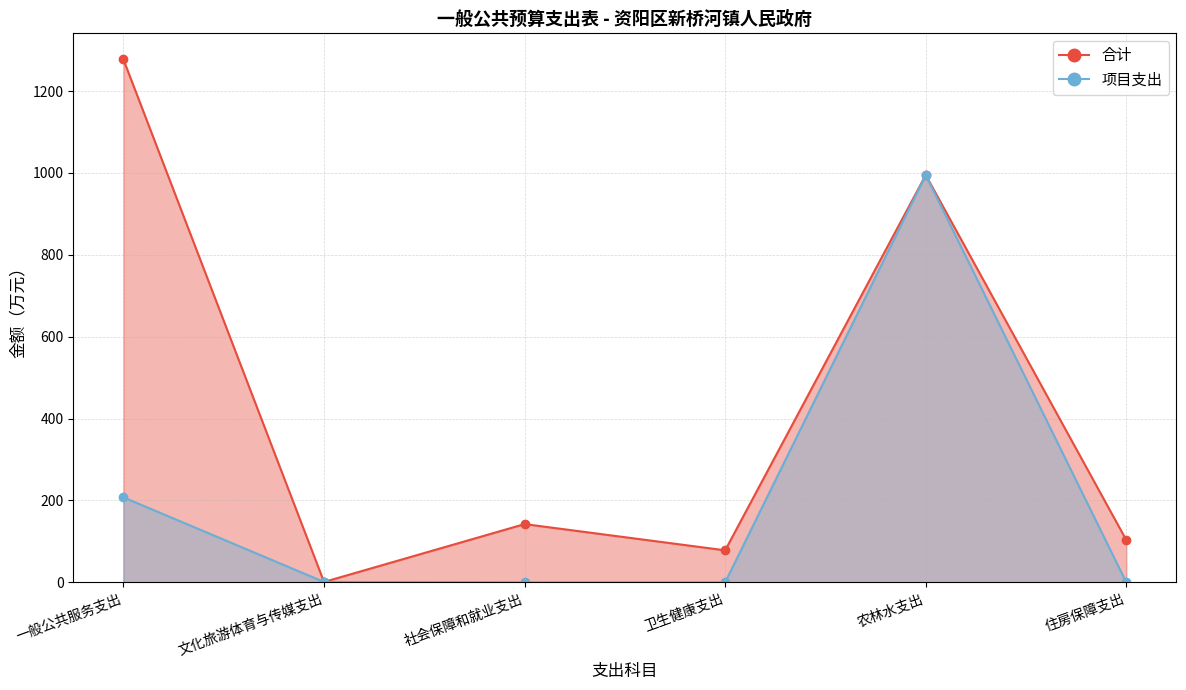

At which category is the sum across all series the highest?

农林水支出